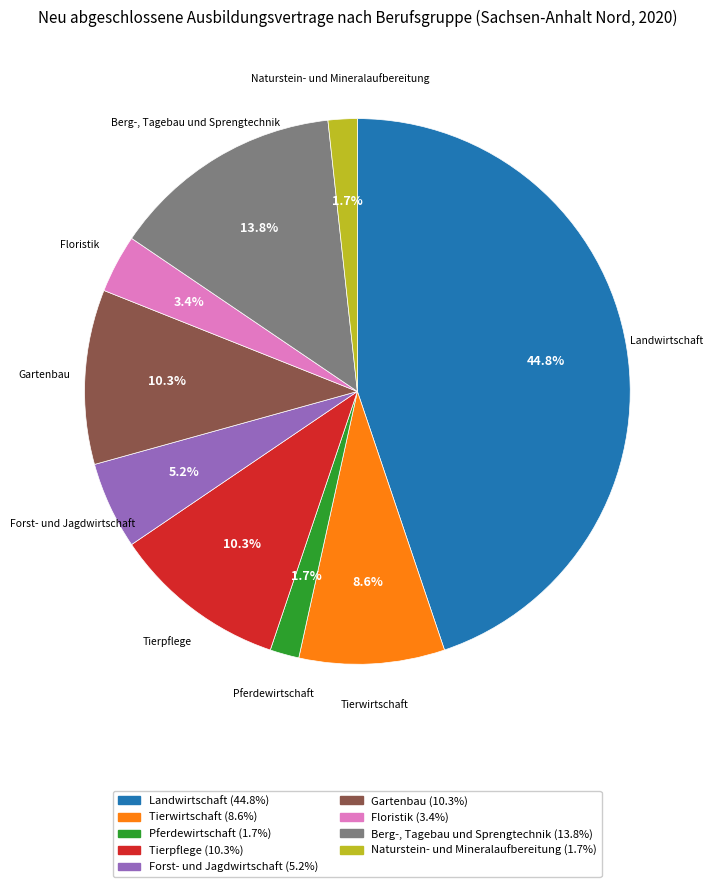

Does any single category account for the majority?

No